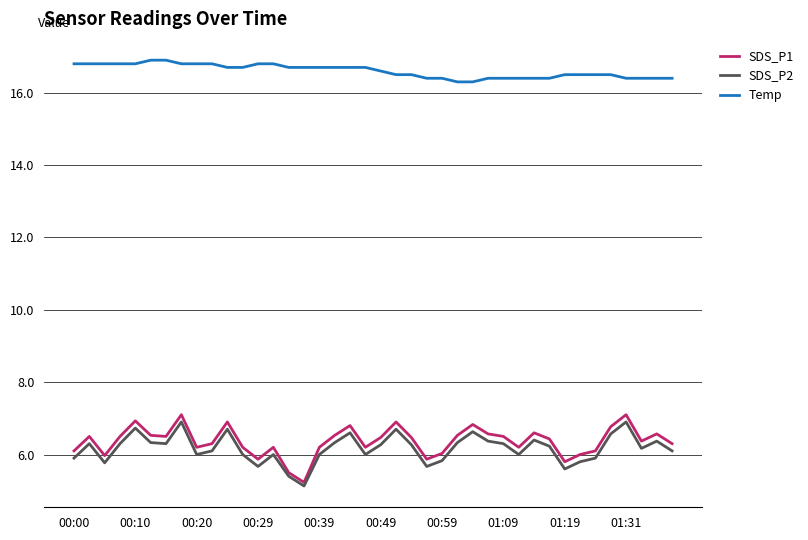

What is the greatest value displayed?

16.9